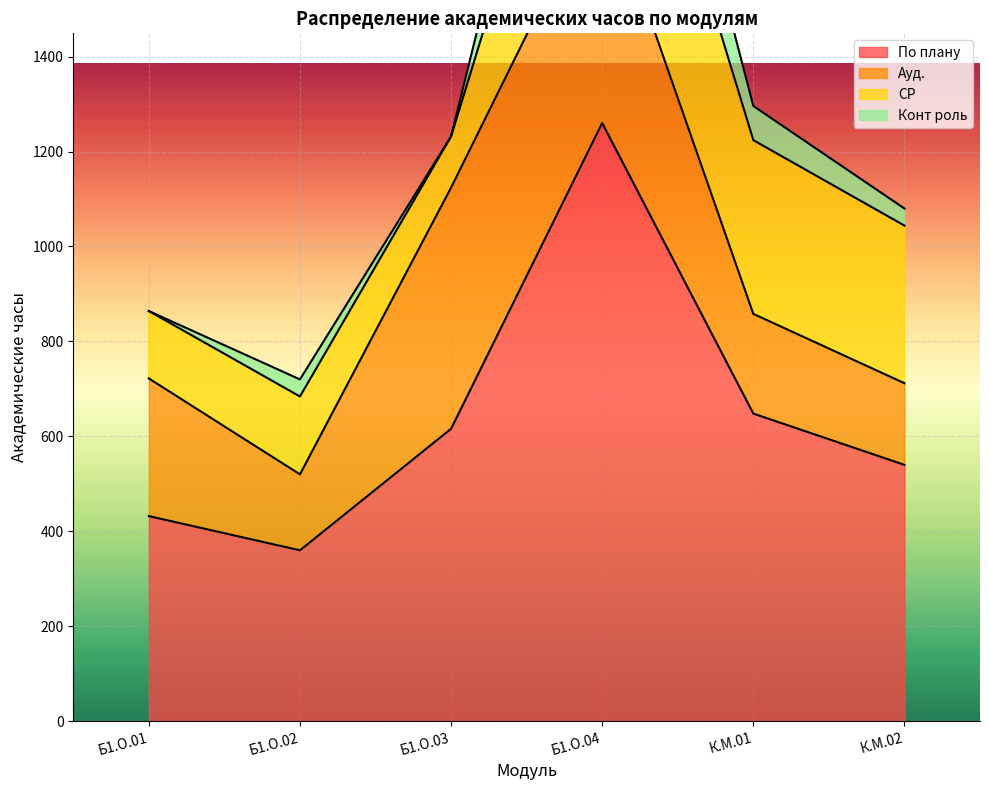

Reading left to right, list all the values displayed in this chart.

По плану: 432	360	616	1260	648	540
Ауд.: 290	160	508	508	210	172
СР: 142	164	108	500	366	332
Конт роль: 0	36	0	252	72	36